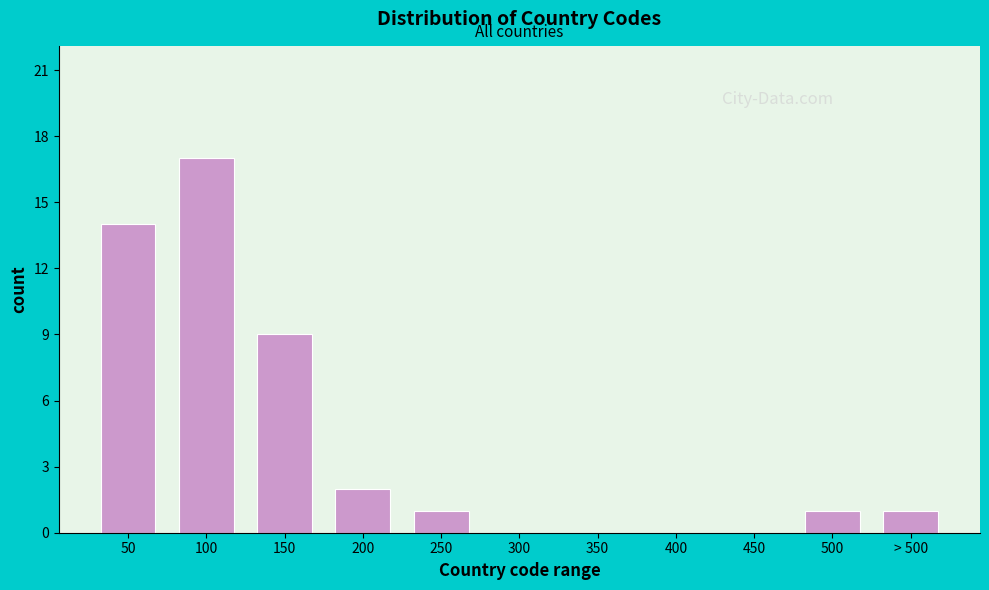

Reading left to right, what are all the values shown in this chart?

50=14	100=17	150=9	200=2	250=1	300=0	350=0	400=0	450=0	500=1	> 500=1